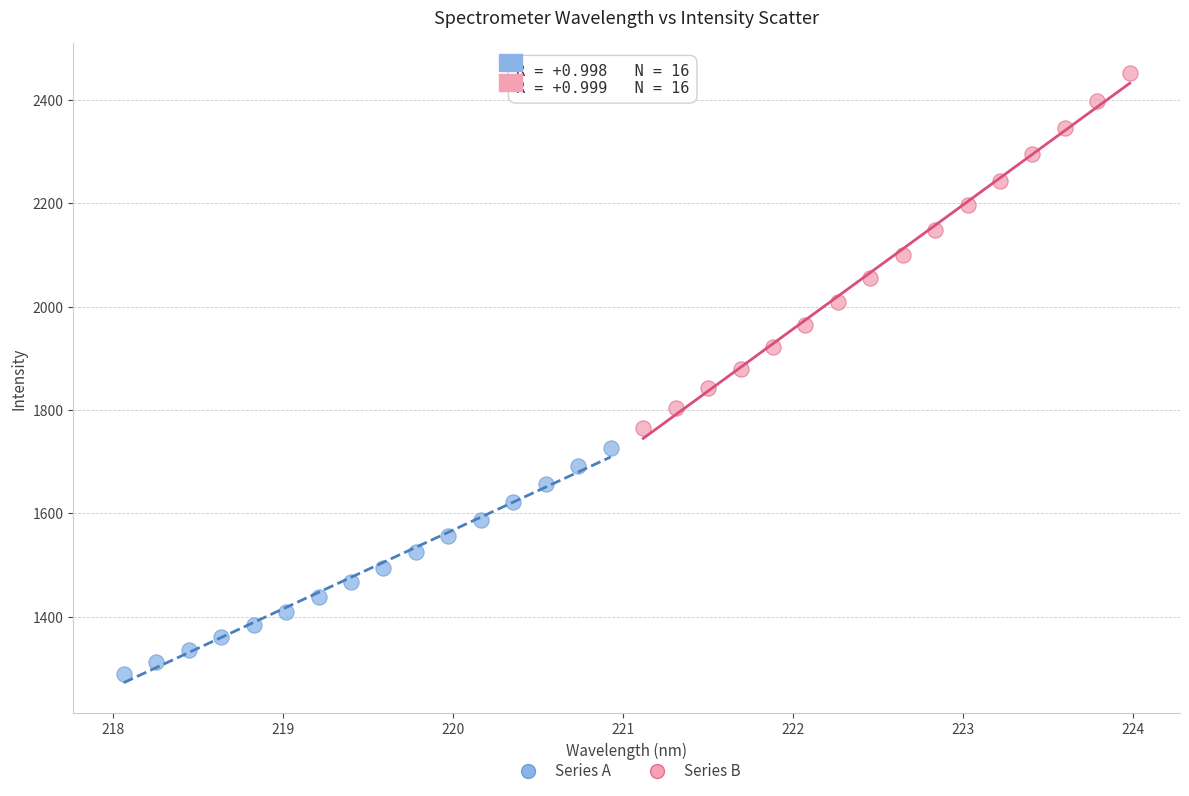

Which series reaches the maximum Y coordinate?

Series B